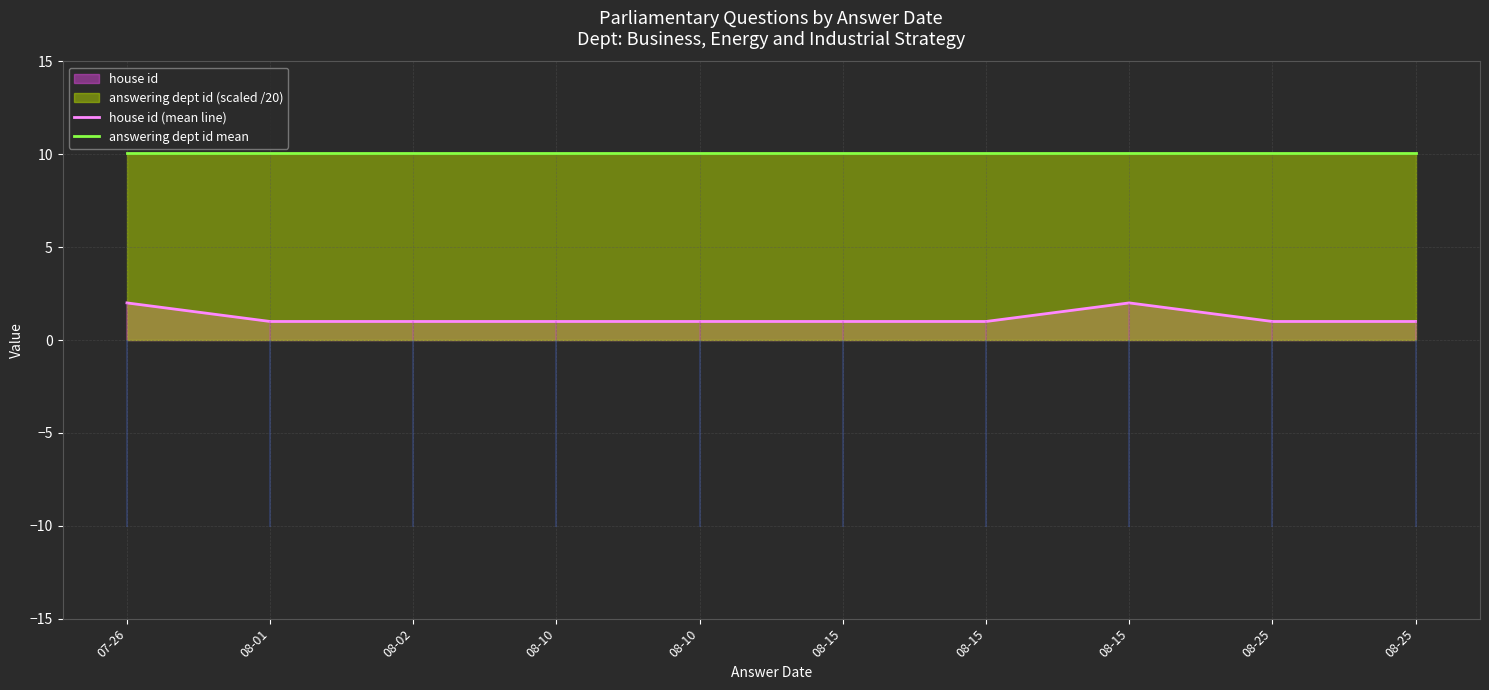

Between 07-26 and 08-10, which is larger?

07-26